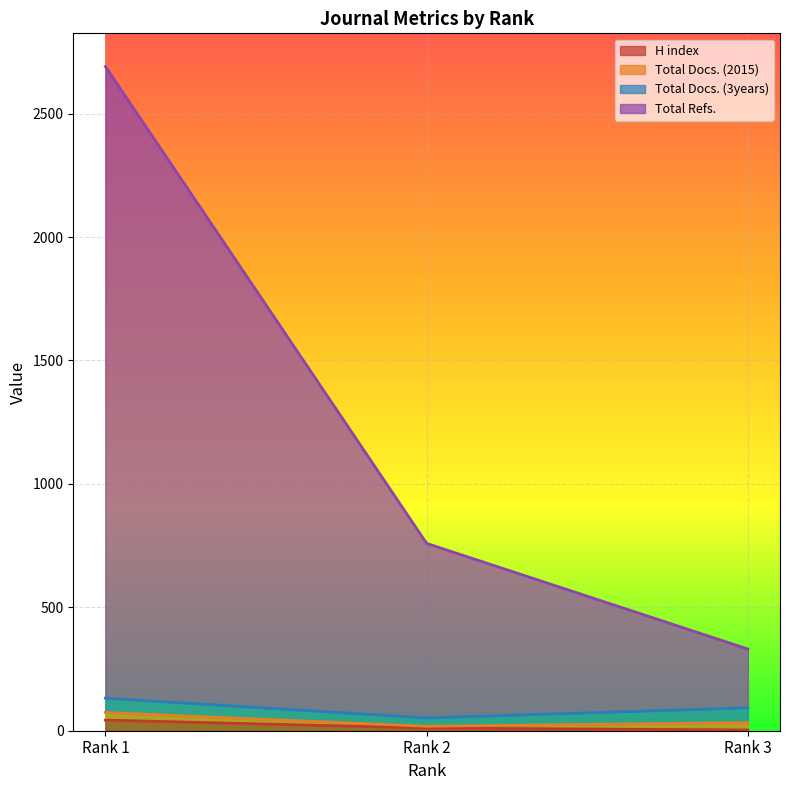

At which category does the chart reach its minimum across all series?

Rank 3